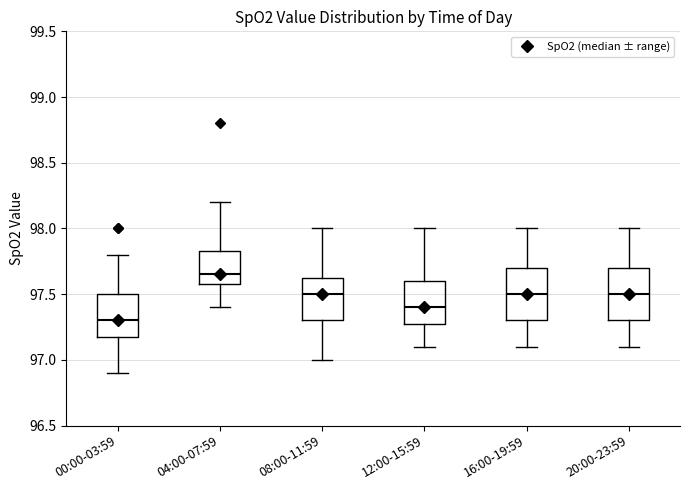

Where is the upper edge of the box for 04:00-07:59 on the y-axis? The values are not printed on the chart, so give them approximately, as read against the axis.

97.85